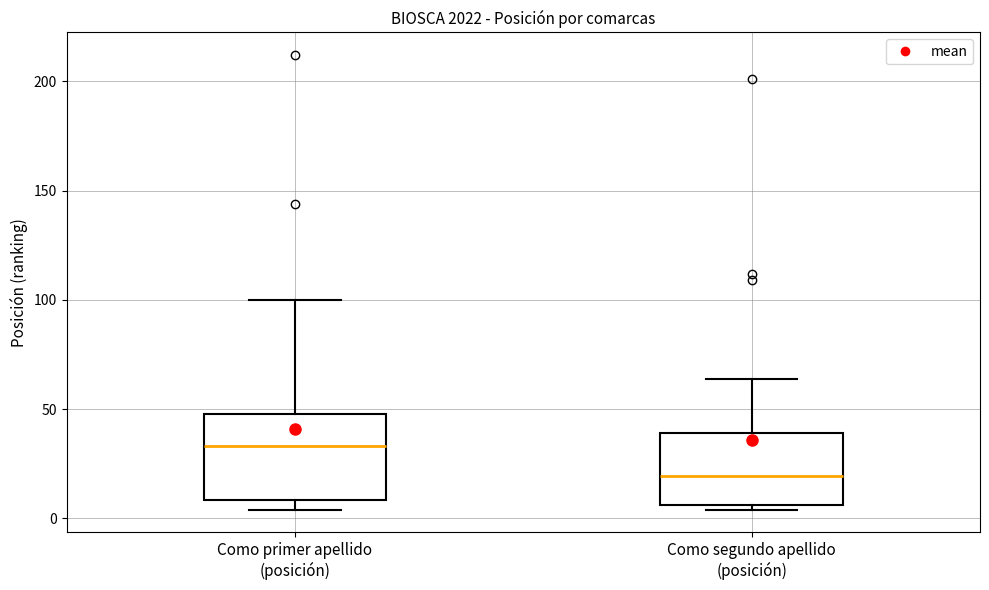

Reading left to right, transcribe this box plot: for each box, give where its median line is, the range the box spans, and where its two whiskers end, as read against the y-axis. The values are not printed on the chart, so give them approximately, as read against the axis.

Como primer apellido (posición): median 35, box 10 to 50, whiskers 5 to 100
Como segundo apellido (posición): median 20, box 5 to 40, whiskers 5 (just below the box's lower edge) to 65